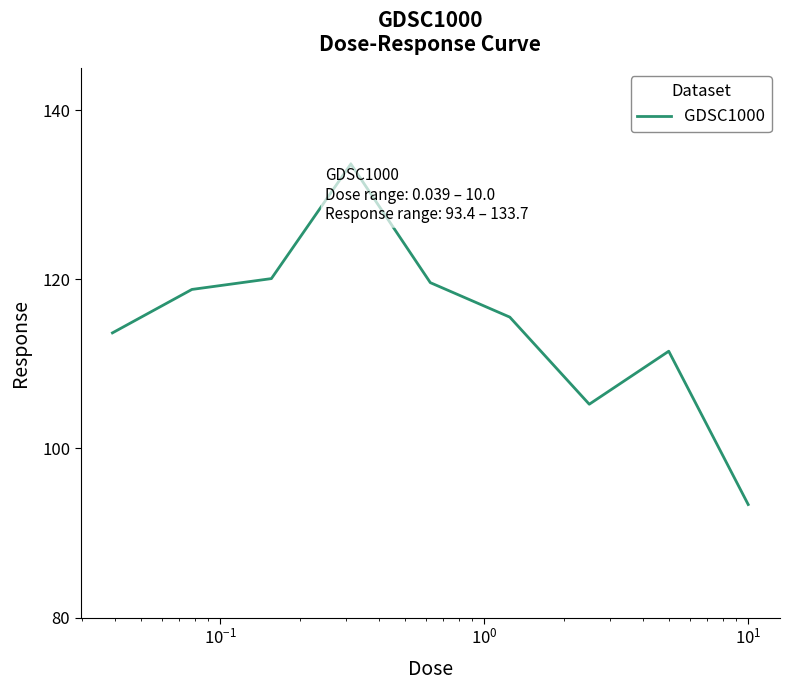

What is the smallest value displayed?

93.4